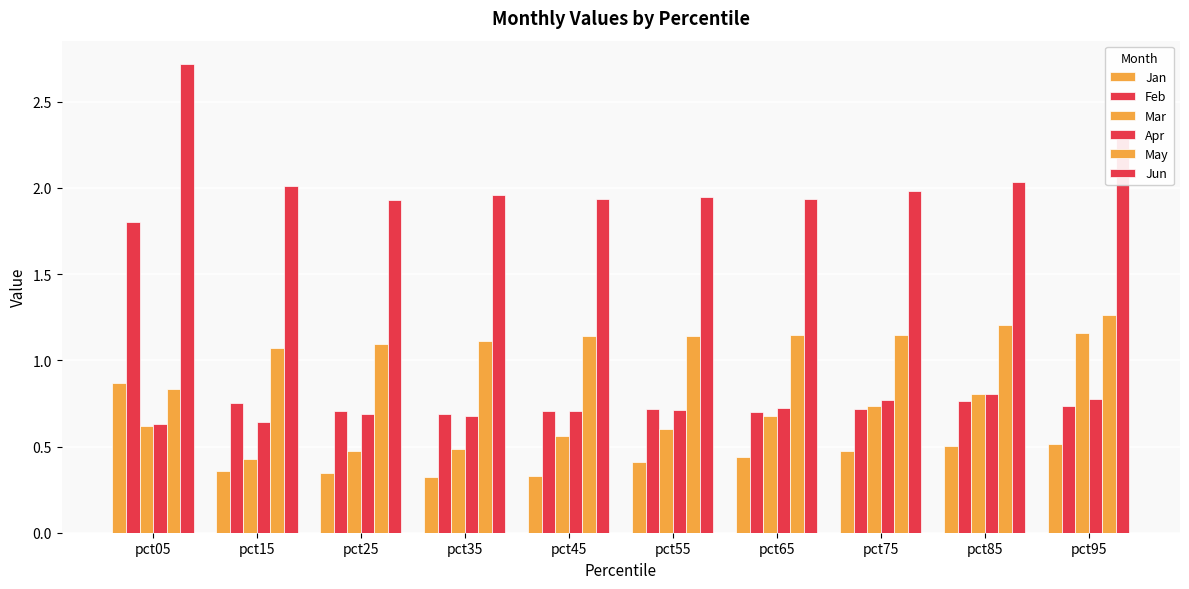

What is the difference between the second highest and second lowest values in the Apr series?

0.1